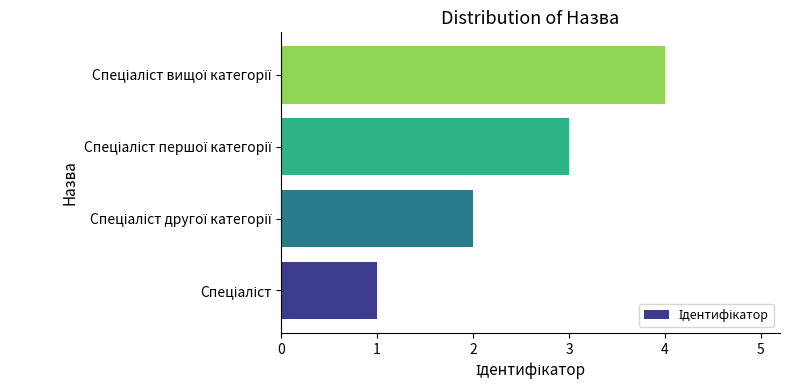

What is the difference between the maximum and minimum values?

3